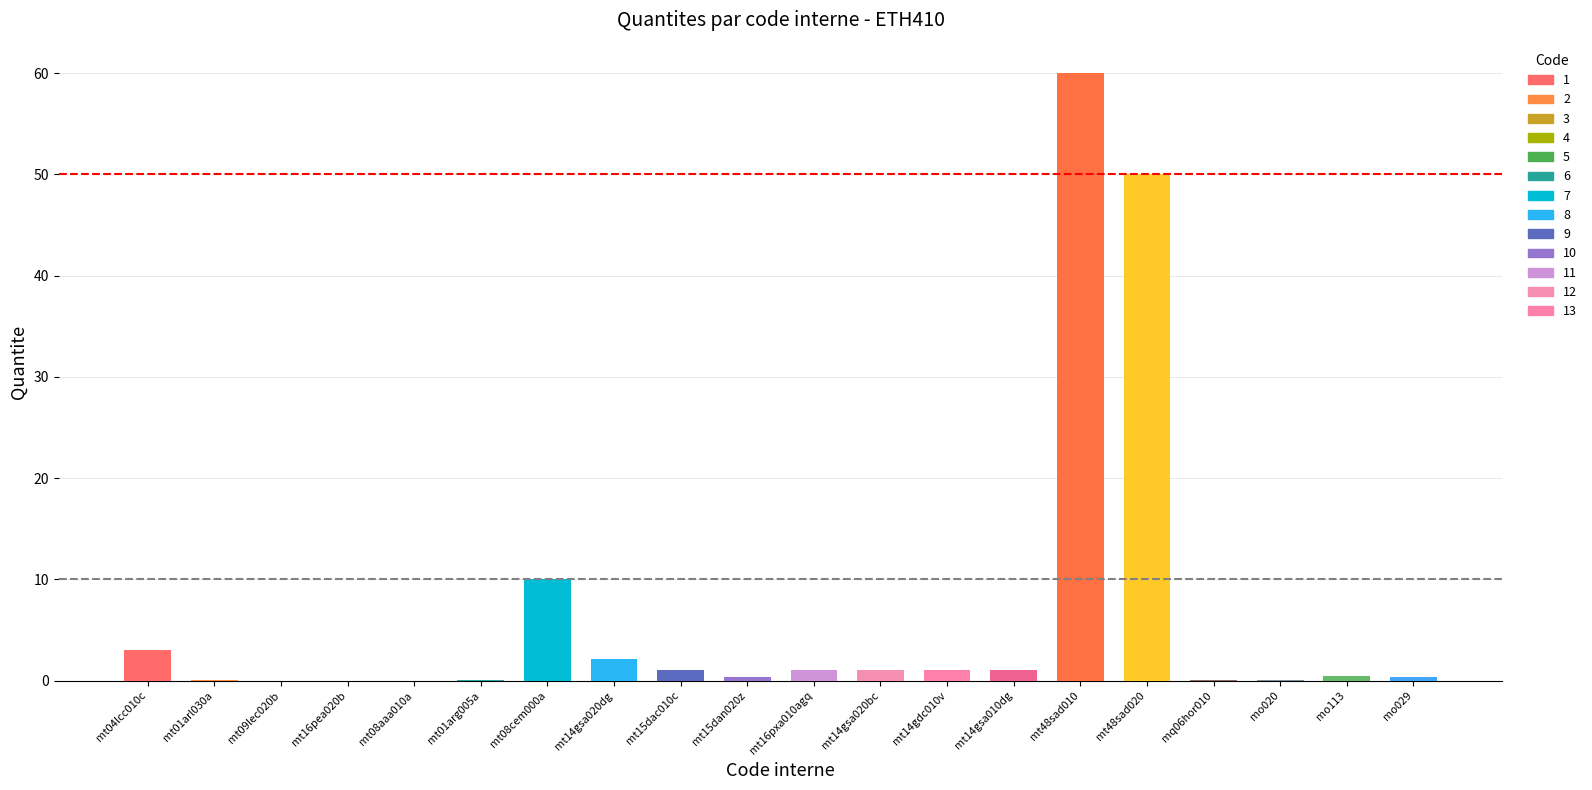

True or false: the data shows 66.5 at mt48sad020.

False